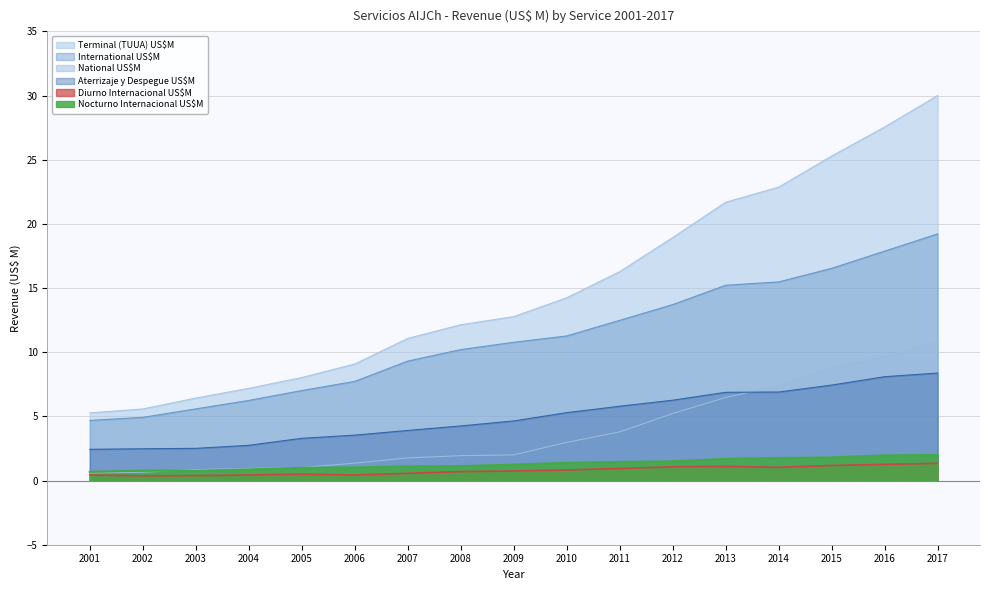

True or false: Aterrizaje y Despegue US$M has a value of 3.3 at 2005.

True